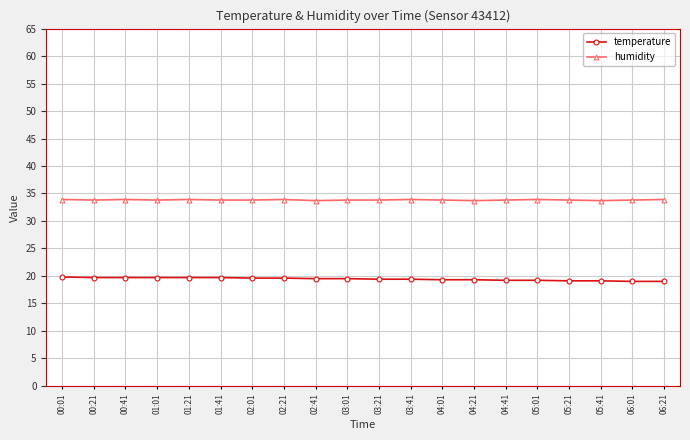

What is the spread (max minus min) of values at 00:01?

14.1